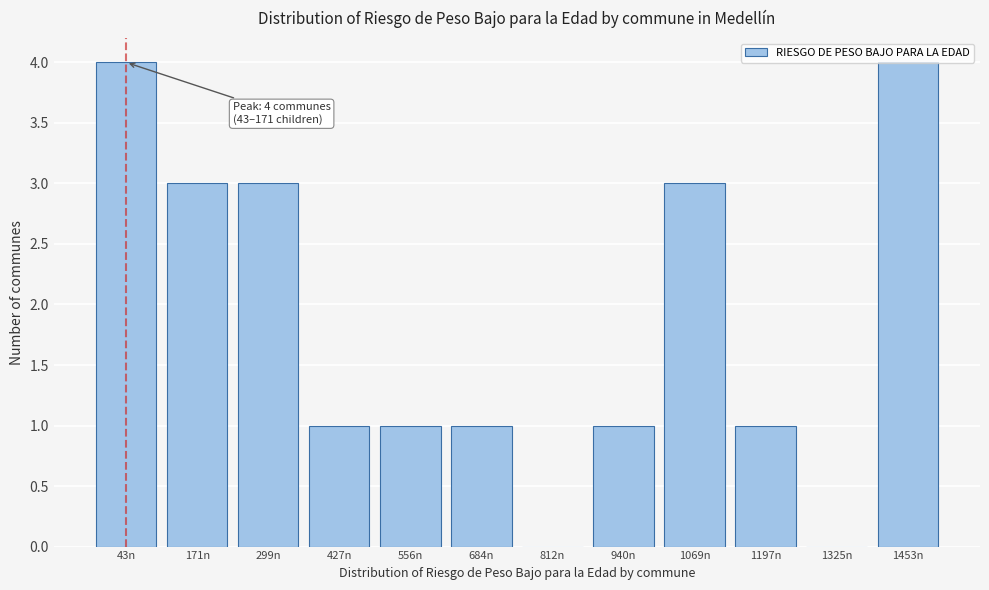

What is the sum of the values at 171n and 1453n?

7